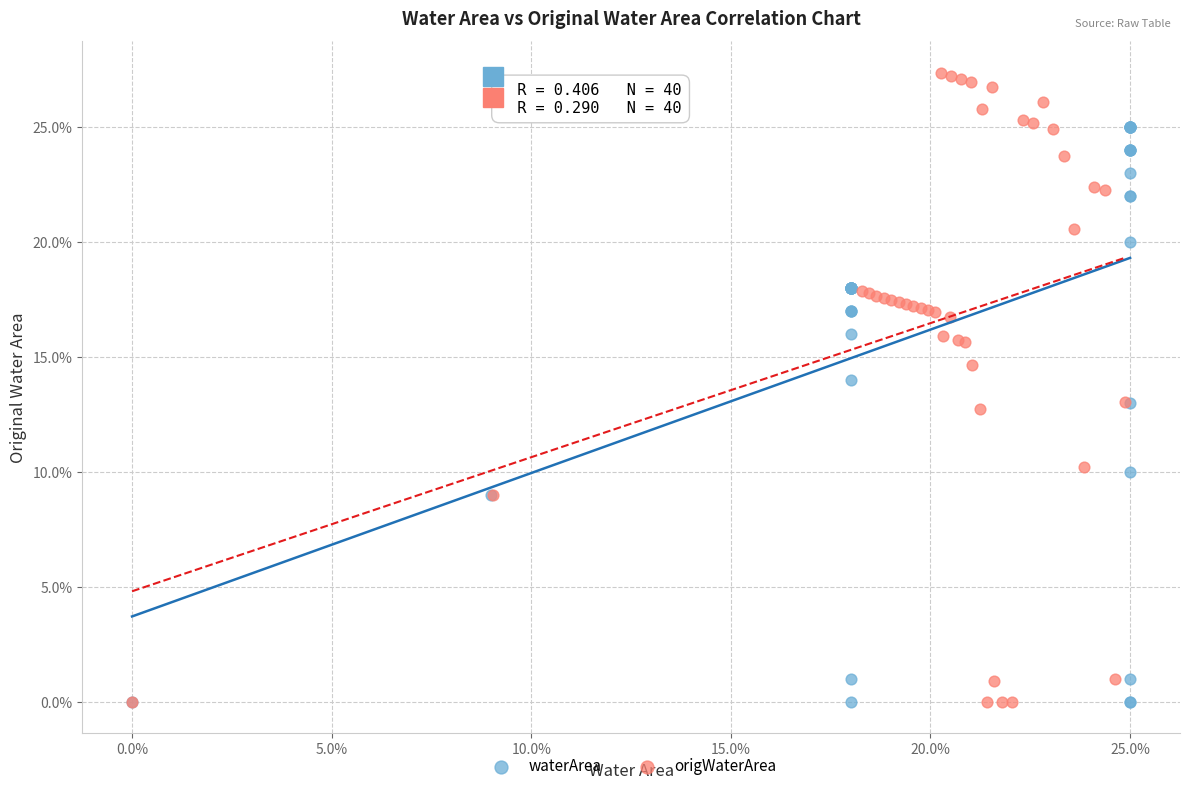

Which series has the largest Y range (max minus min)?

origWaterArea